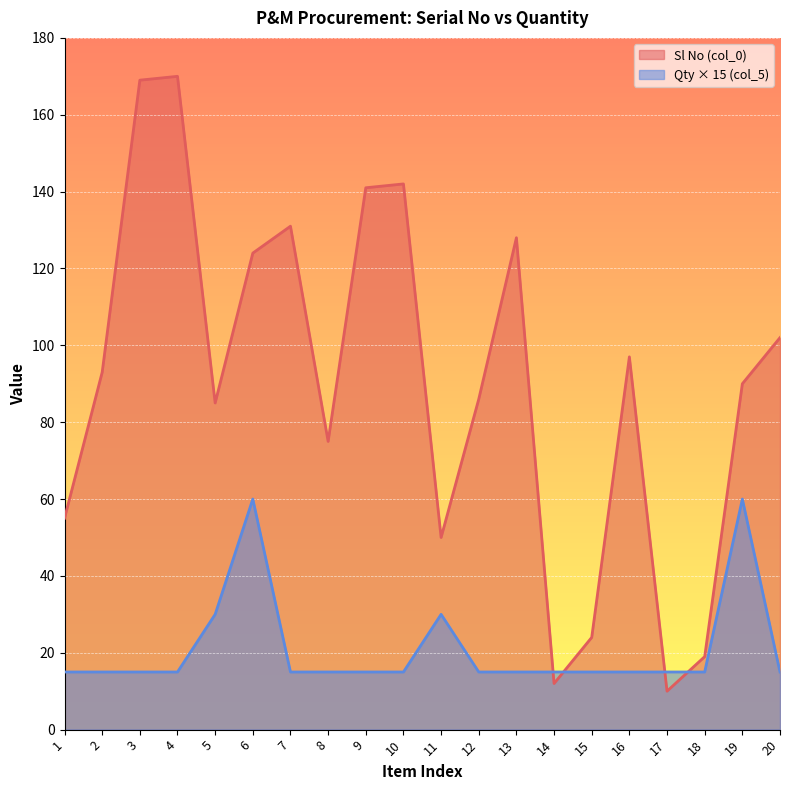

Reading left to right, list all the values displayed in this chart.

Sl No (col_0): 55	93	169	170	85	124	131	75	141	142	50	86	128	12	24	97	10	19	90	102
Qty (col_5): 15	15	15	15	30	60	15	15	15	15	30	15	15	15	15	15	15	15	60	15